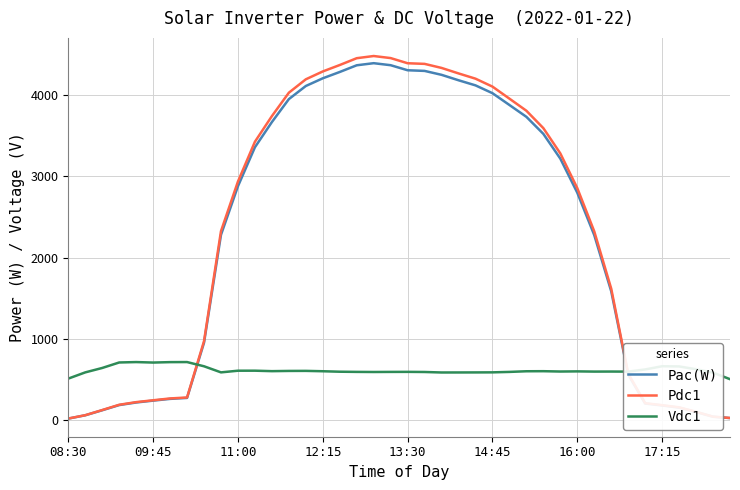

What are all the series names shown in the legend?

Pac(W), Pdc1, Vdc1